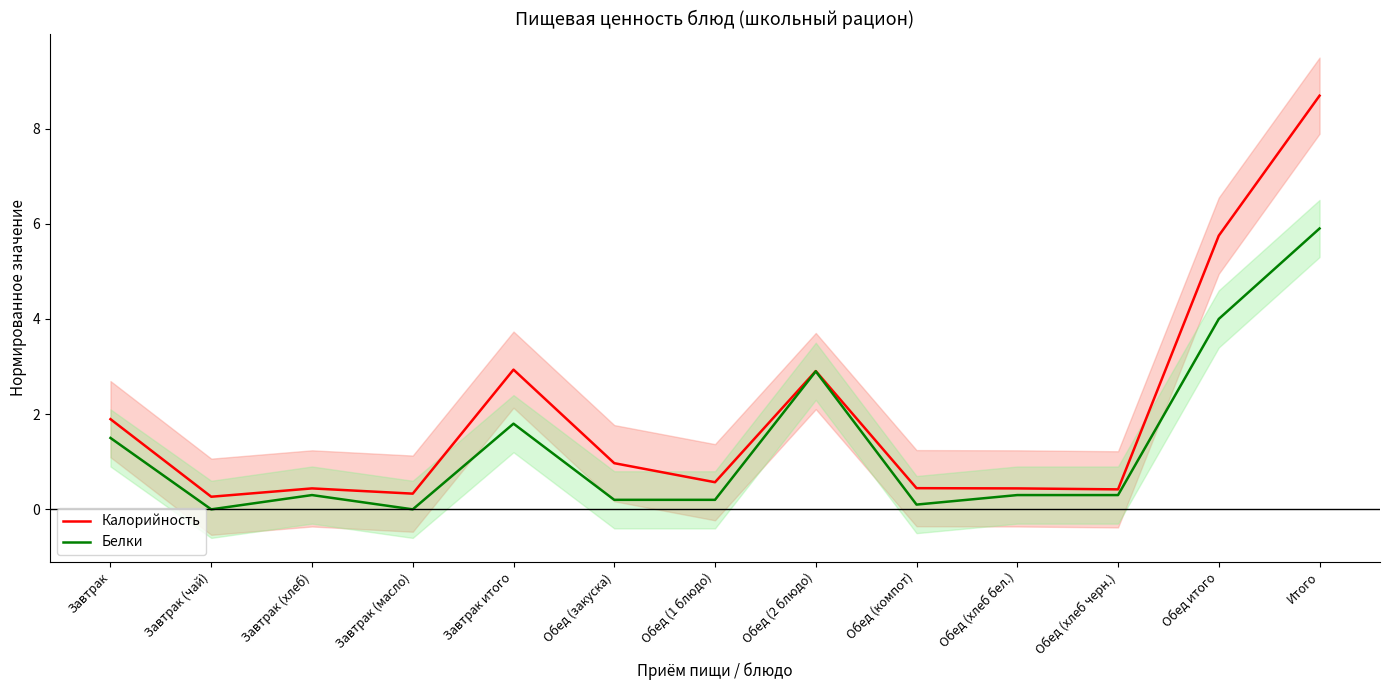

Which category has the highest value in the Калорийность series?

Итого